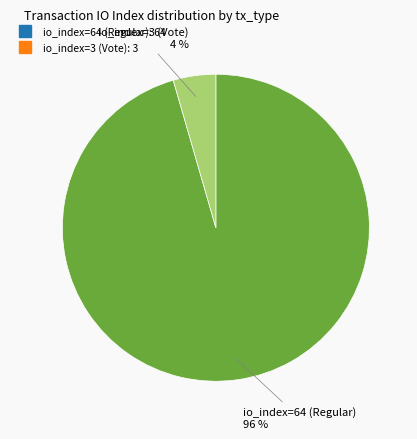

To the nearest percent, what is the combined percentage of io_index=64 (Regular) and io_index=3 (Vote)?

100%